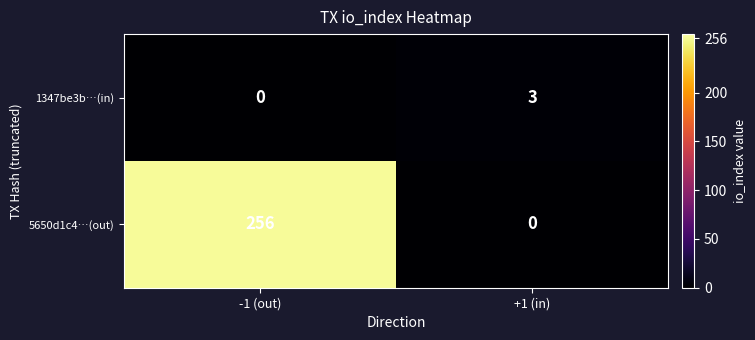

Which series has the widest spread of values?

5650d1c4…(out)